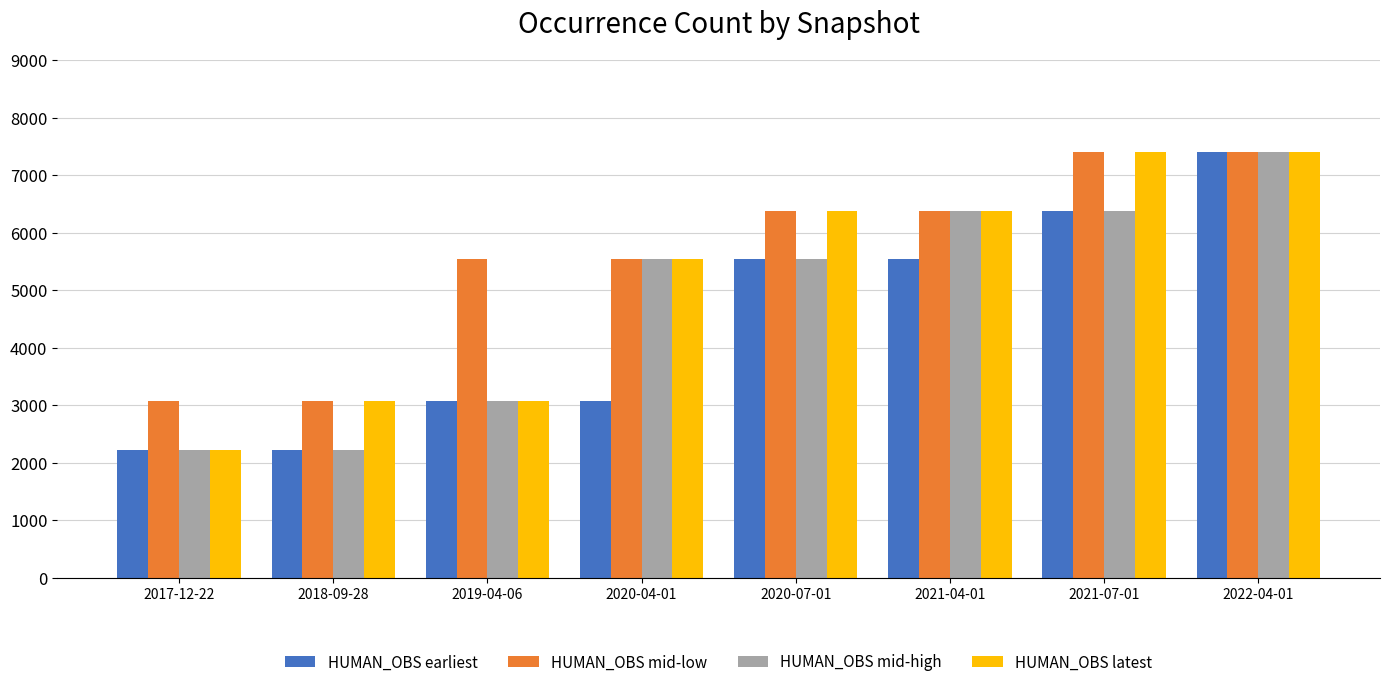

What is the value of the HUMAN_OBS mid-low bar at the 7th from the left?

7407